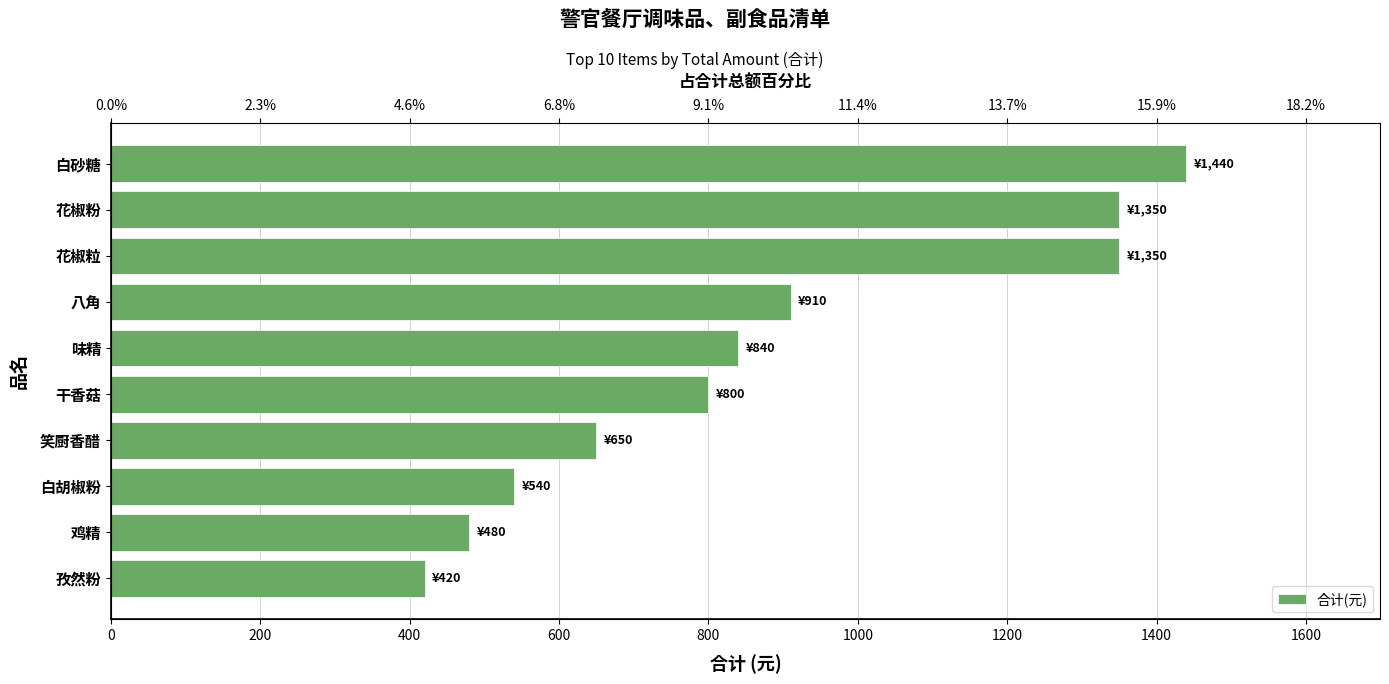

What is the difference between the maximum and minimum values?

1020